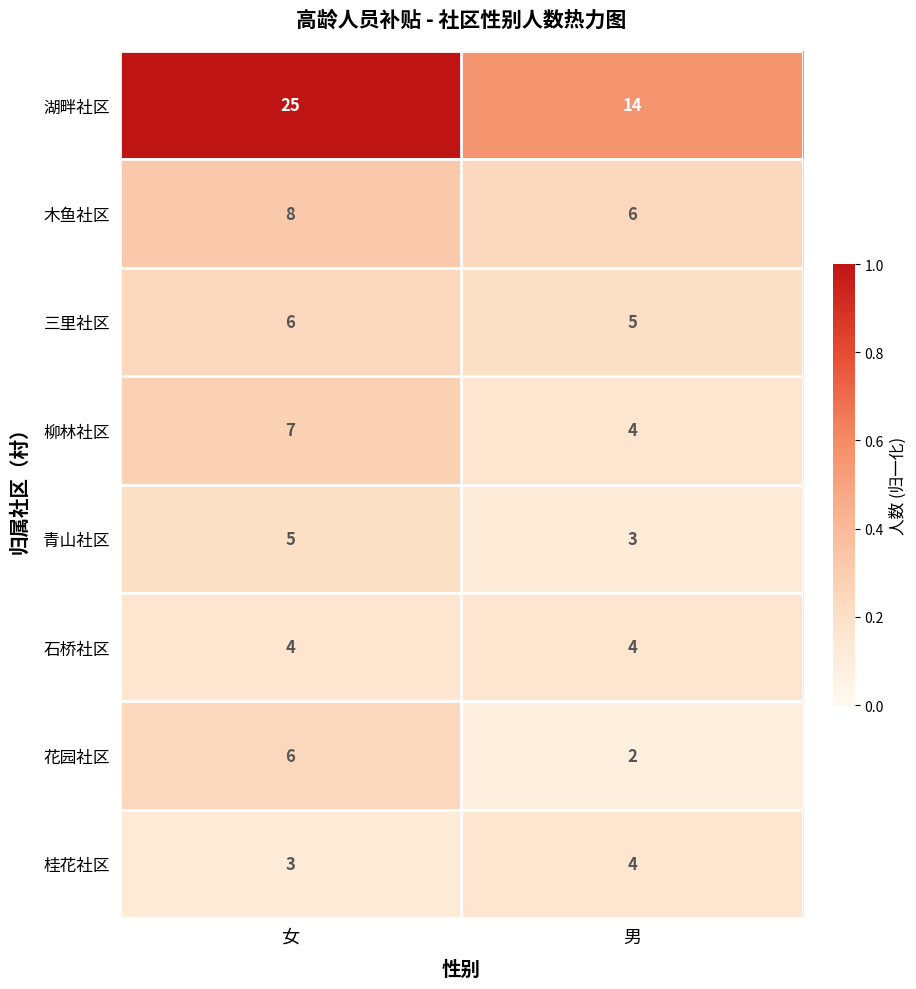

What is the total value across all series at 男?

42